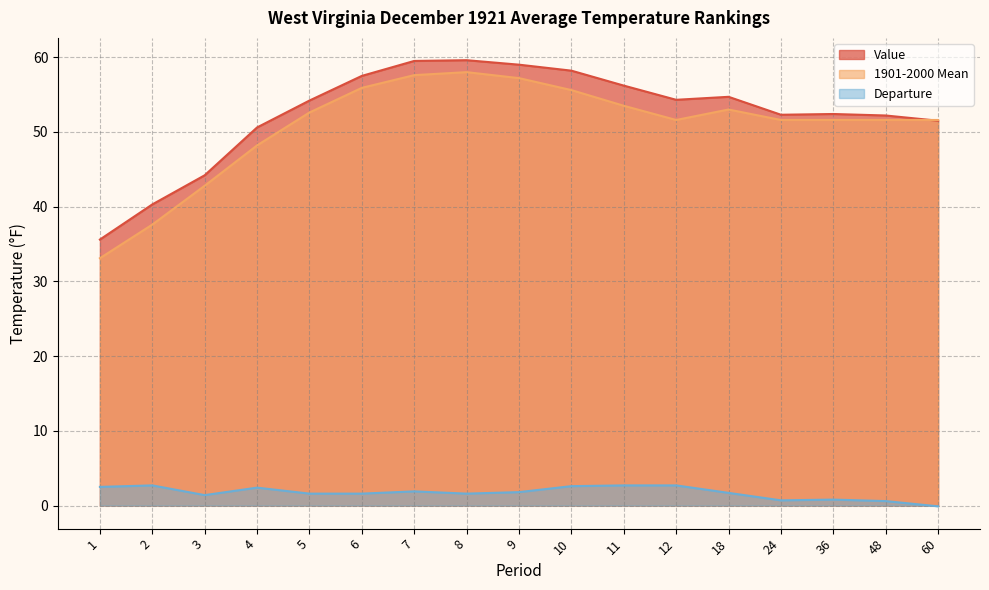

Where is the first local maximum for Departure?

2